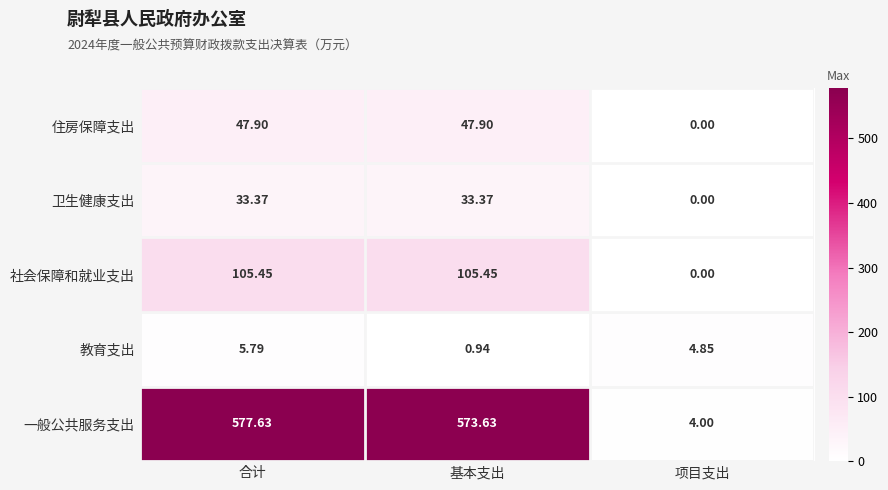

List the series in order of their peak value, lowest first.

教育支出, 卫生健康支出, 住房保障支出, 社会保障和就业支出, 一般公共服务支出